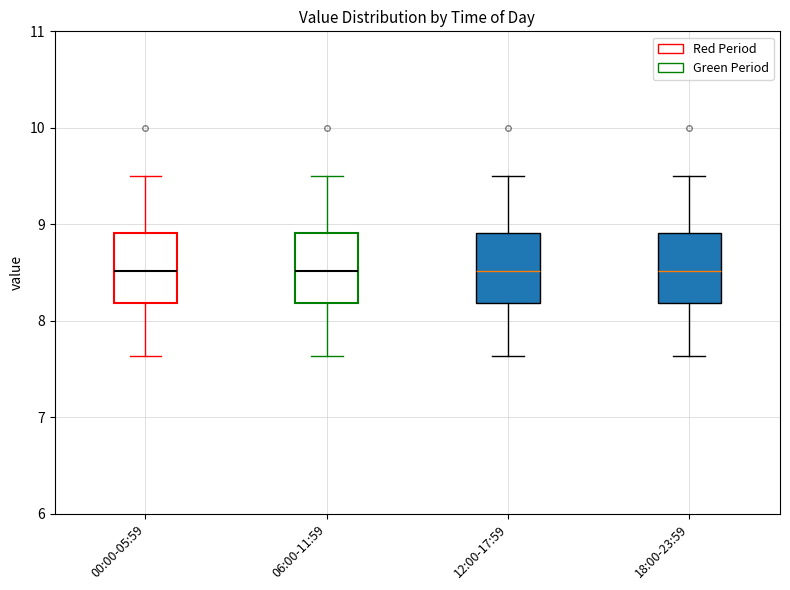

Reading left to right, transcribe this box plot: for each box, give where its median line is, the range the box spans, and where its two whiskers end, as read against the y-axis. The values are not printed on the chart, so give them approximately, as read against the axis.

00:00-05:59: median 8.5, box 8.2 to 8.9, whiskers 7.6 to 9.5
06:00-11:59: median 8.5, box 8.2 to 8.9, whiskers 7.6 to 9.5
12:00-17:59: median 8.5, box 8.2 to 8.9, whiskers 7.6 to 9.5
18:00-23:59: median 8.5, box 8.2 to 8.9, whiskers 7.6 to 9.5